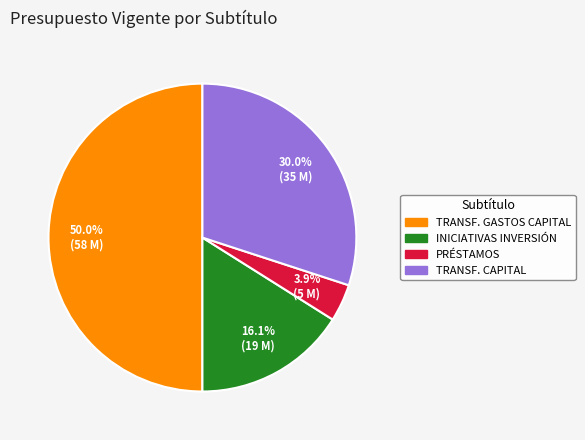

What is the ratio of the value at TRANSF. GASTOS CAPITAL to the value at INICIATIVAS INVERSIÓN?

3.1